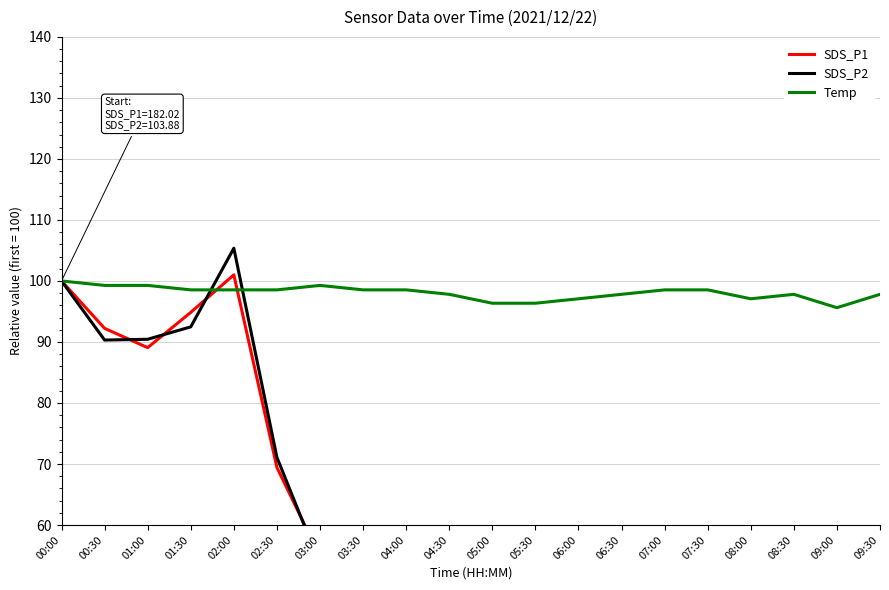

How many intersections are there between SDS_P1 and SDS_P2?

10